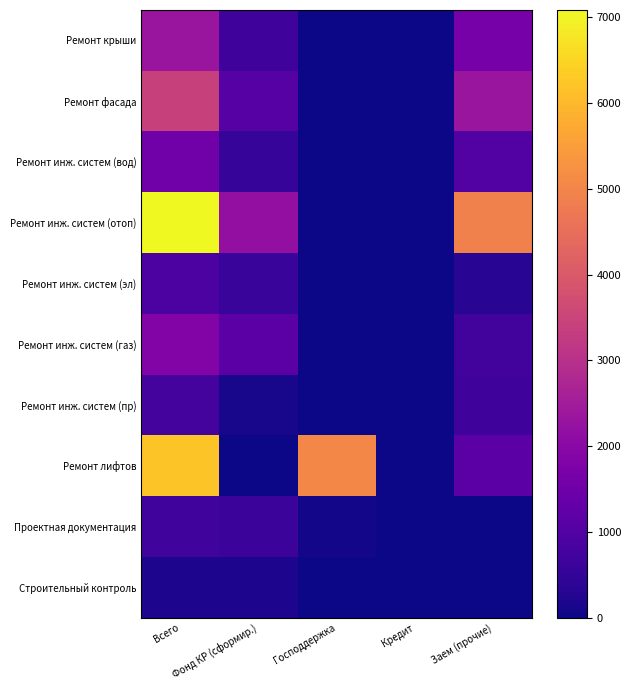

Which series has the widest spread of values?

Ремонт инж. систем (отоп)